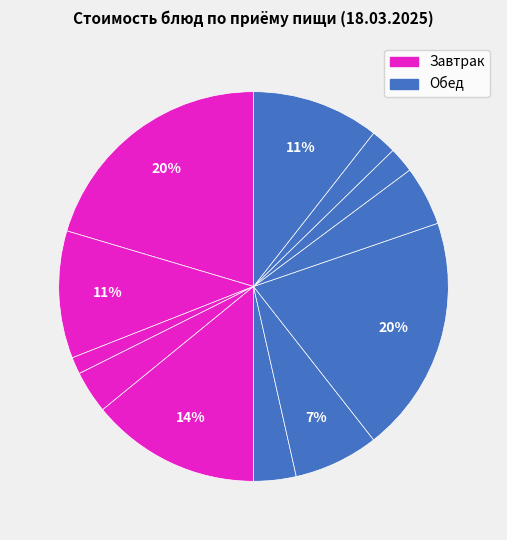

How many slices are in this pie chart?

12